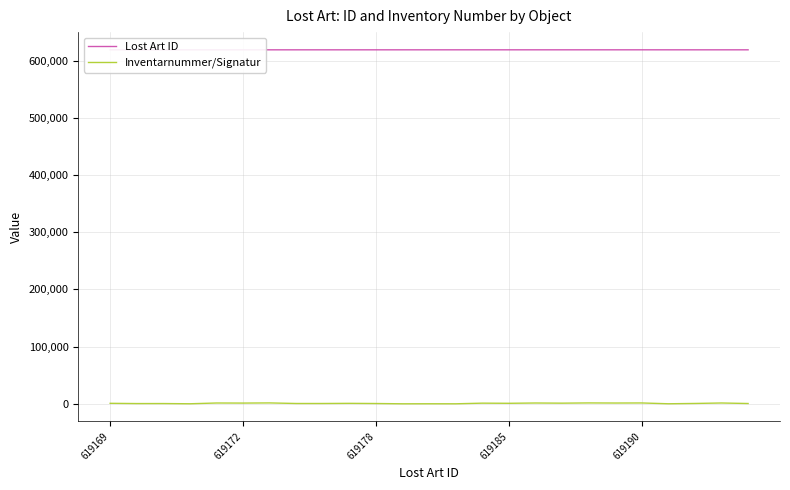

What is the difference between the second highest and minimum values in the Lost Art ID series?

23